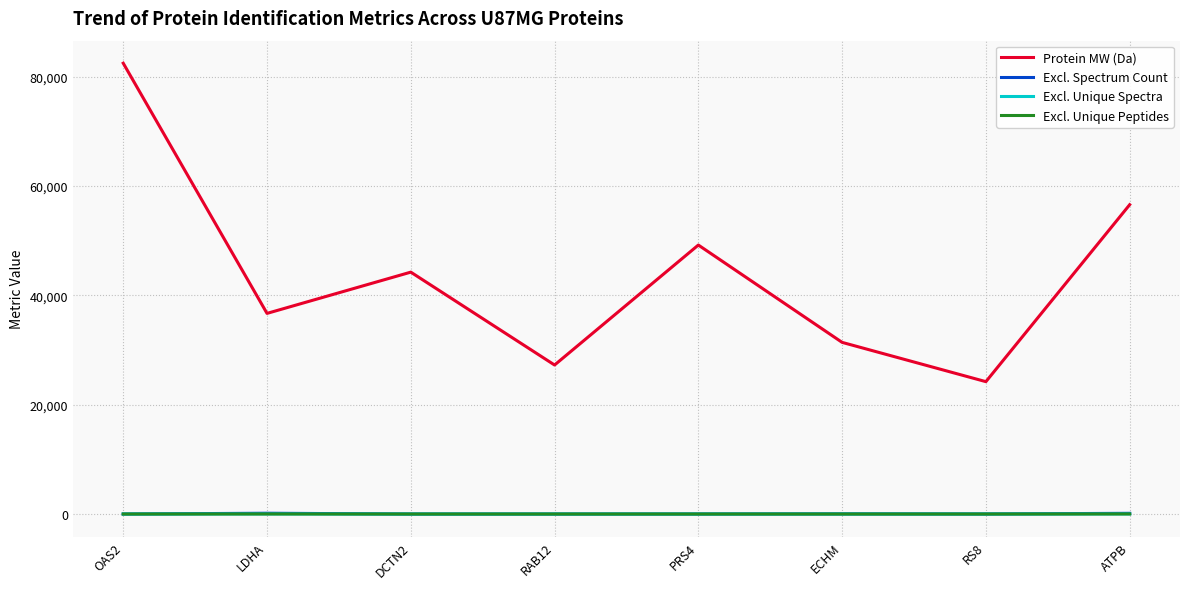

What are all the series names shown in the legend?

Protein MW (Da), Excl. Spectrum Count, Excl. Unique Spectra, Excl. Unique Peptides